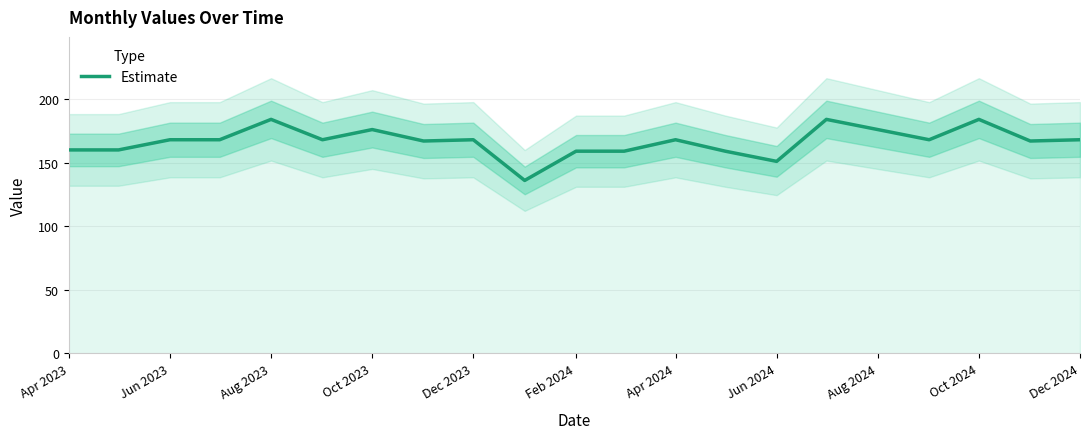

What is the minimum value for Estimate?

136